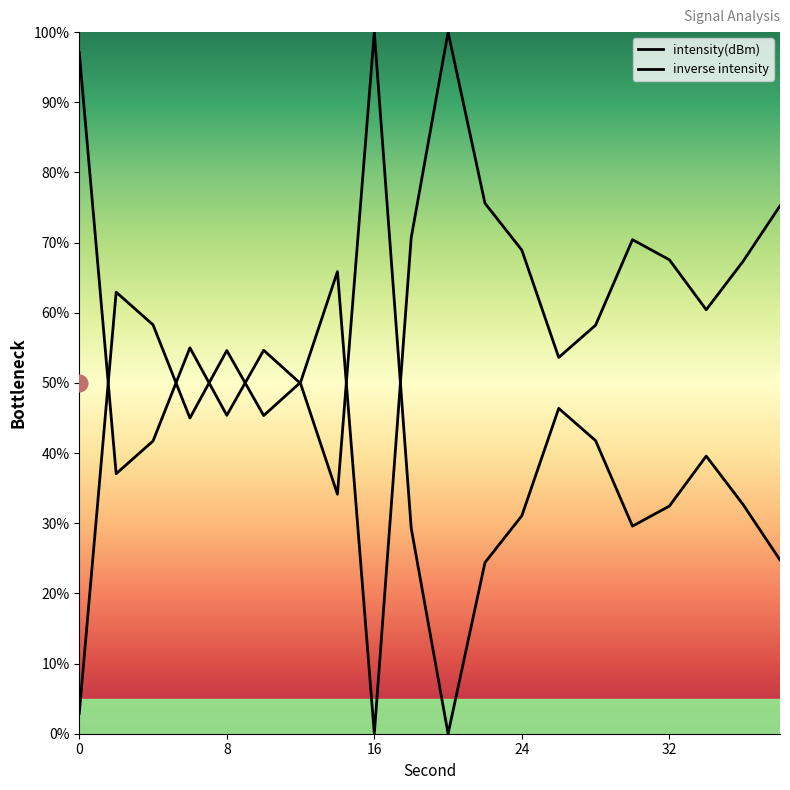

List the labels in order of value, largest first.

20, 22, 38, 18, 30, 24, 32, 36, 14, 2, 34, 4, 28, 8, 26, 12, 10, 6, 0, 16